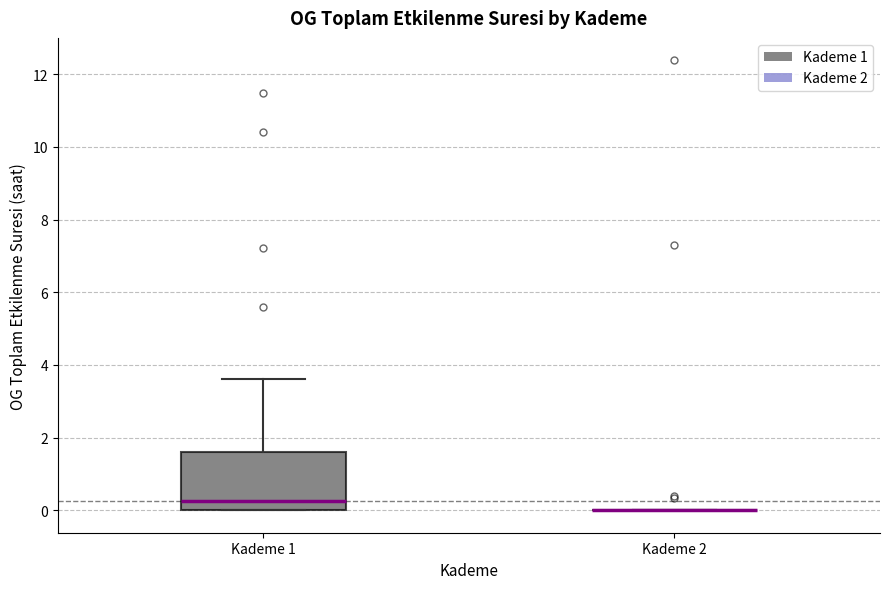

Reading left to right, read every box against the y-axis: the position of its median line, the range the box covers, and the ends of its whiskers. The values are not printed on the chart, so give them approximately, as read against the axis.

Kademe 1: median 0.2, box 0.0 to 1.6, whiskers 0.0 to 3.6
Kademe 2: box collapsed to a line at 0.0, whiskers 0.0 to 0.0